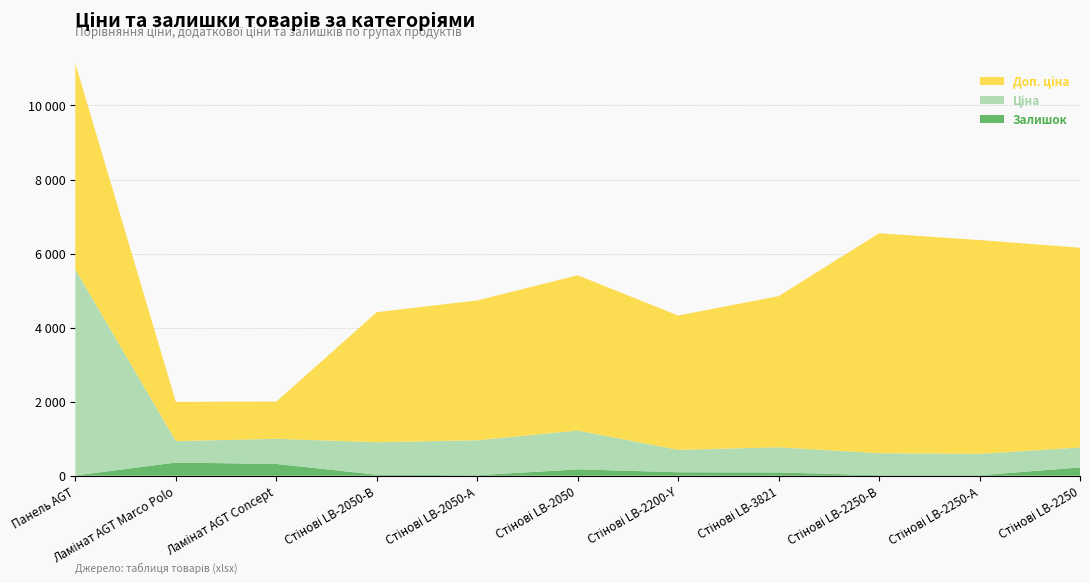

Reading left to right, transcribe all the data shown in this chart.

Ціна: Панель AGT=5560.3	Ламінат AGT Marco Polo=578.1	Ламінат AGT Concept=679.8	Стінові LB-2050-В=878.0	Стінові LB-2050-А=944.2	Стінові LB-2050=1048.4	Стінові LB-2200-Y=604.6	Стінові LB-3821=680.4	Стінові LB-2250-В=594.0	Стінові LB-2250-А=577.4	Стінові LB-2250=539.6
Доп. ціна: Панель AGT=5560.3	Ламінат AGT Marco Polo=1060.0	Ламінат AGT Concept=1004.1	Стінові LB-2050-В=3511.9	Стінові LB-2050-А=3777.0	Стінові LB-2050=4193.5	Стінові LB-2200-Y=3627.9	Стінові LB-3821=4082.3	Стінові LB-2250-В=5940.0	Стінові LB-2250-А=5774.3	Стінові LB-2250=5395.7
Залишок: Панель AGT=6.0	Ламінат AGT Marco Polo=356.0	Ламінат AGT Concept=317.0	Стінові LB-2050-В=27.0	Стінові LB-2050-А=13.0	Стінові LB-2050=172.0	Стінові LB-2200-Y=94.0	Стінові LB-3821=87.0	Стінові LB-2250-В=14.0	Стінові LB-2250-А=13.0	Стінові LB-2250=223.0